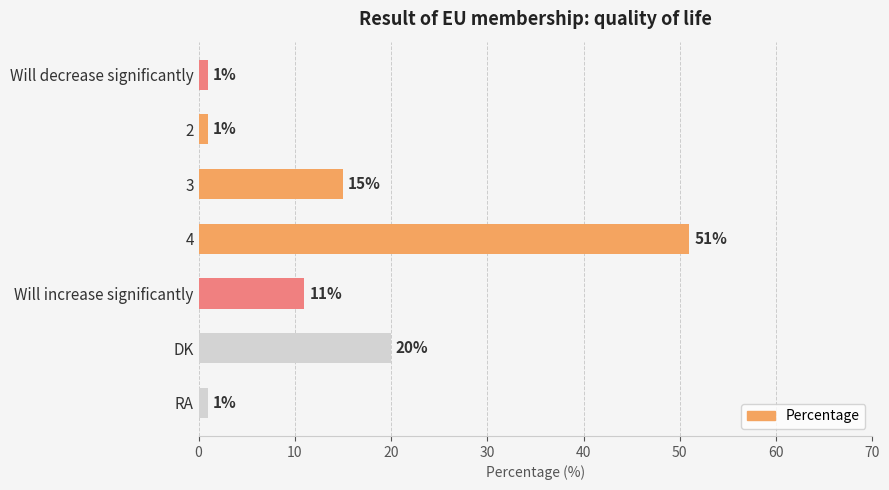

The chart shows a value of 14 at DK. True or false?

False